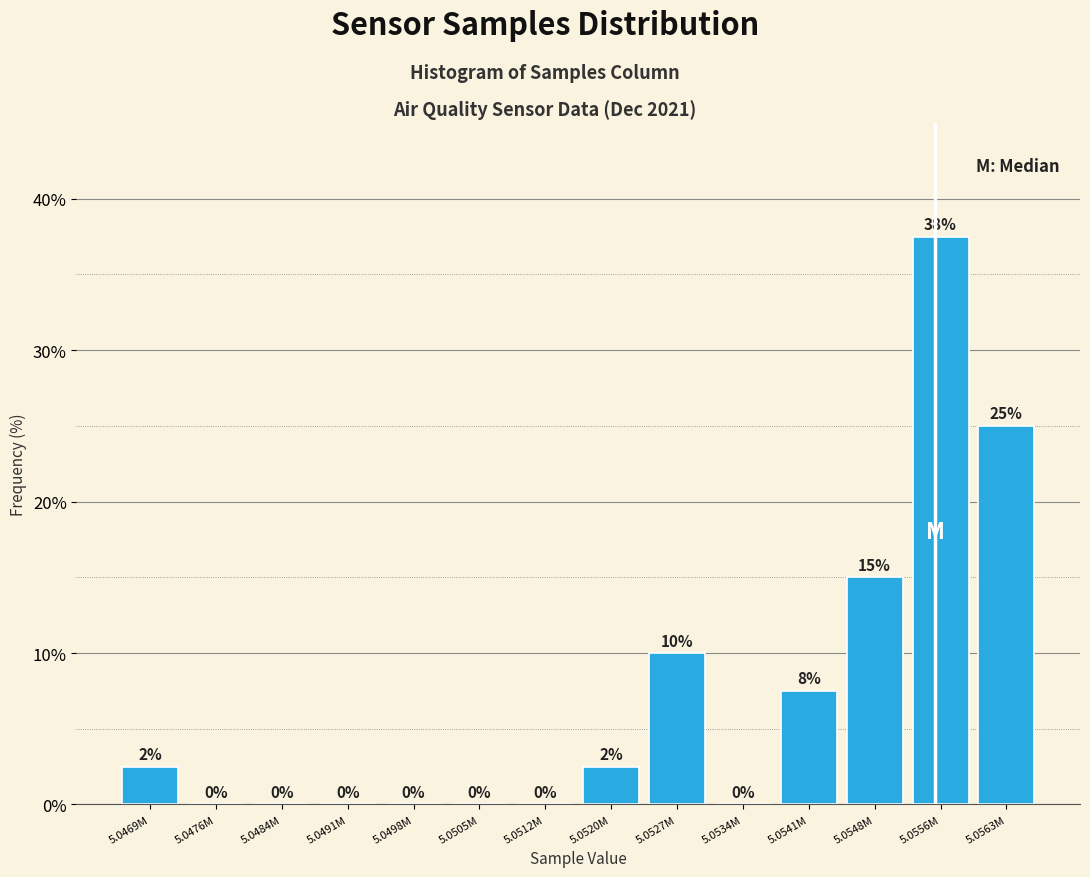

What value does the data have at 5.0541M?

7.5